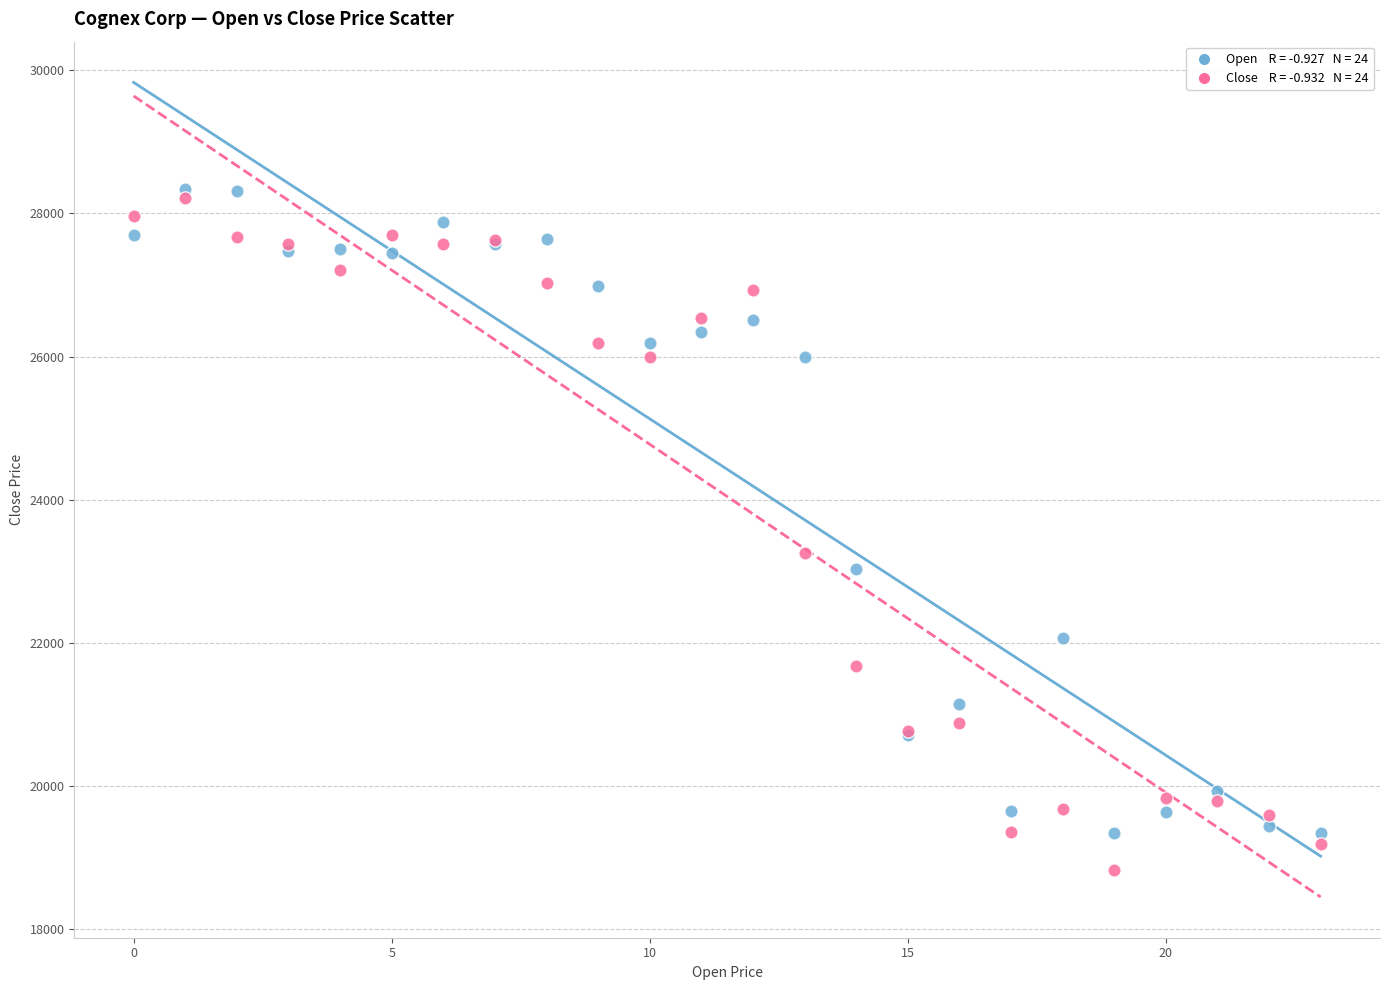

Across all series, what Y value is closest to 23586?

23258